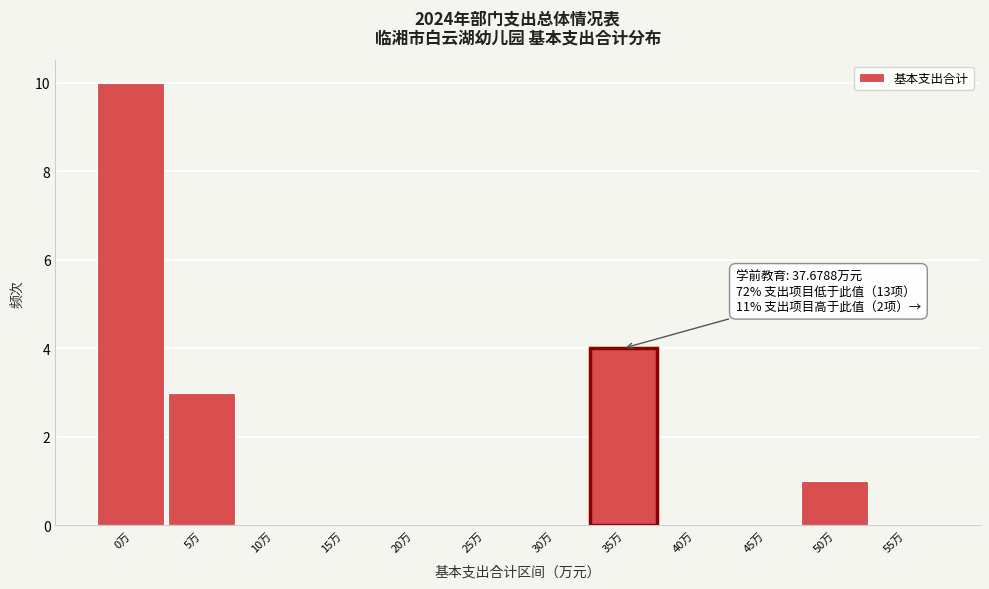

True or false: the data shows 0 at 25万.

True